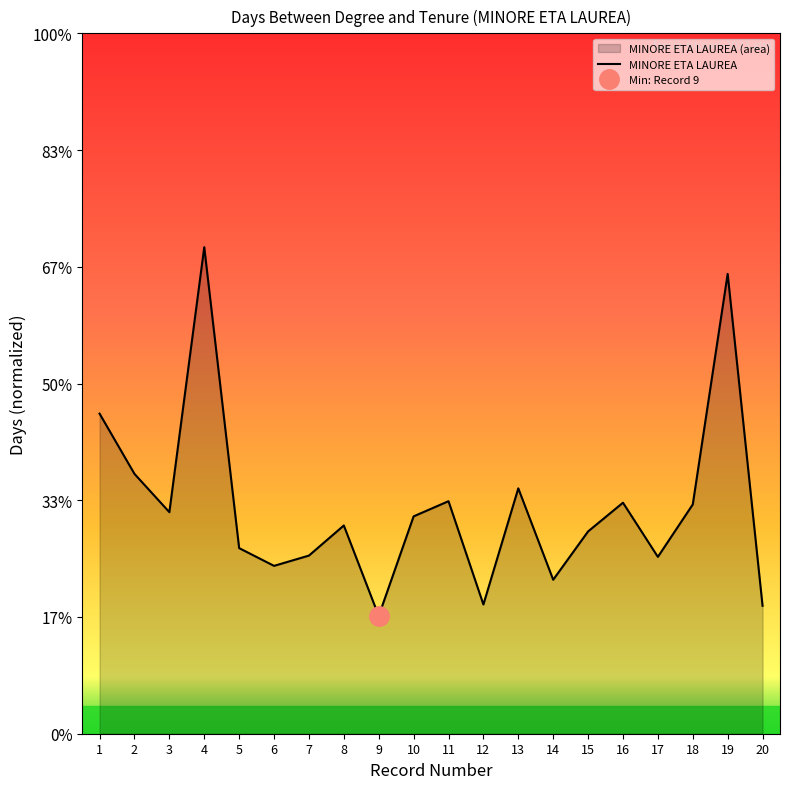

At which category does the chart reach its peak across all series?

4